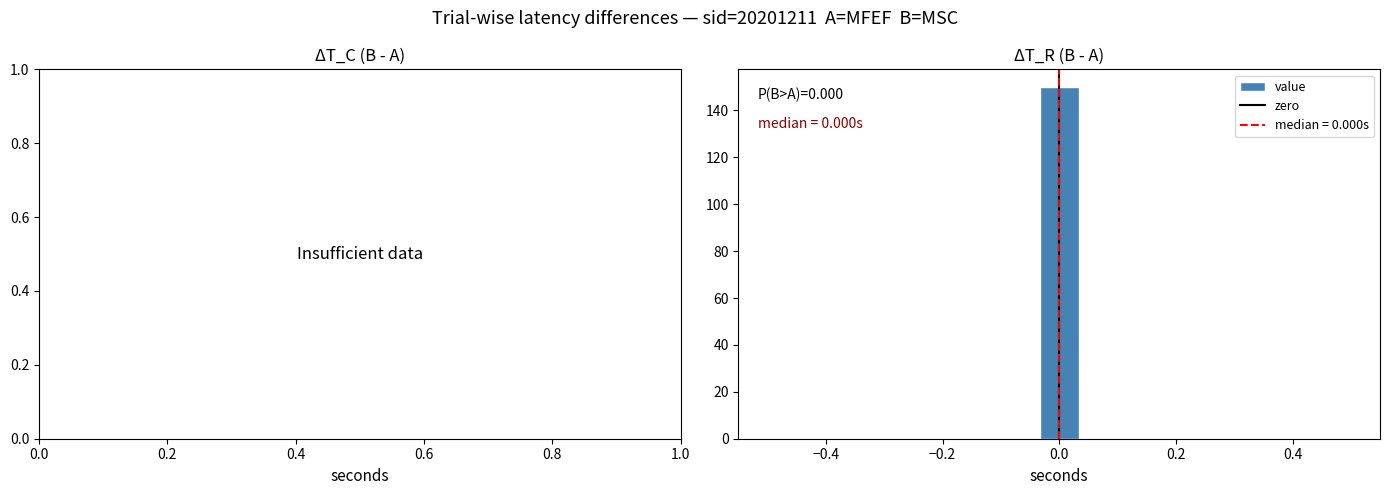

Around what value on the x-axis is the tallest bar? Give the approximate position of its centre, as read against the axis.

0.00